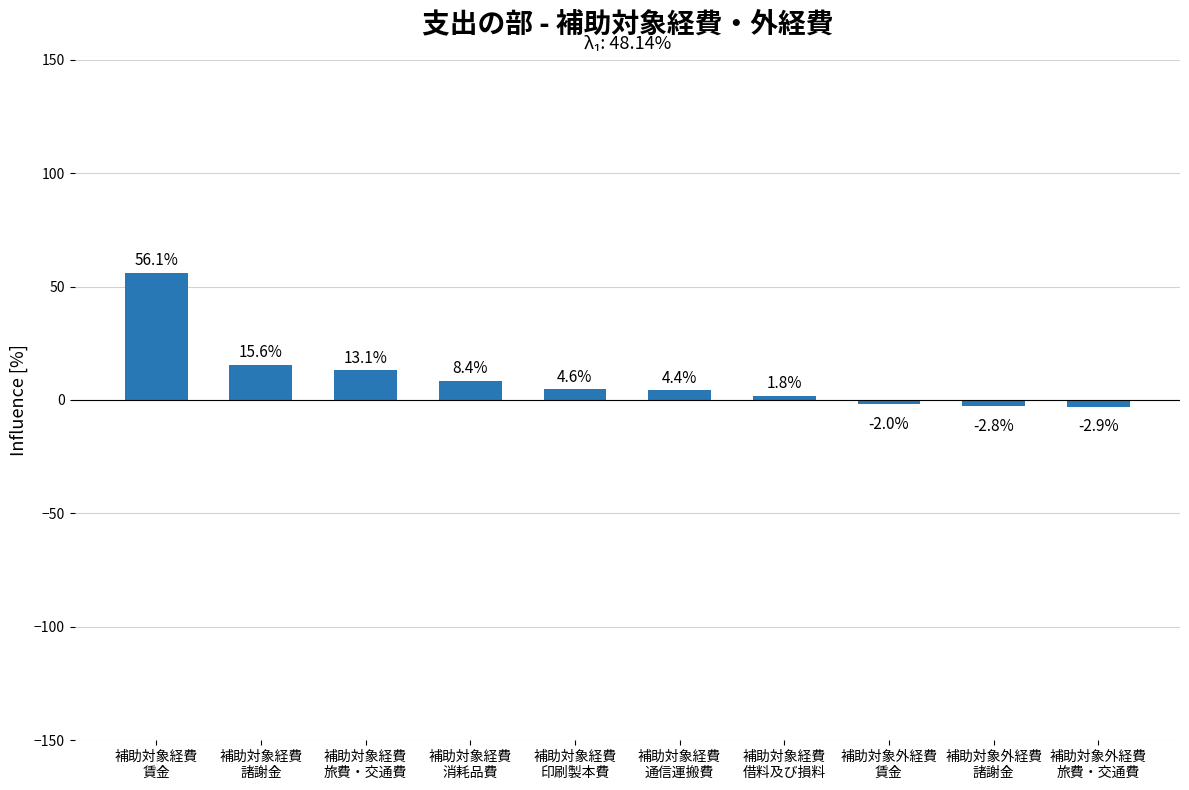

Are the bars horizontal?

No